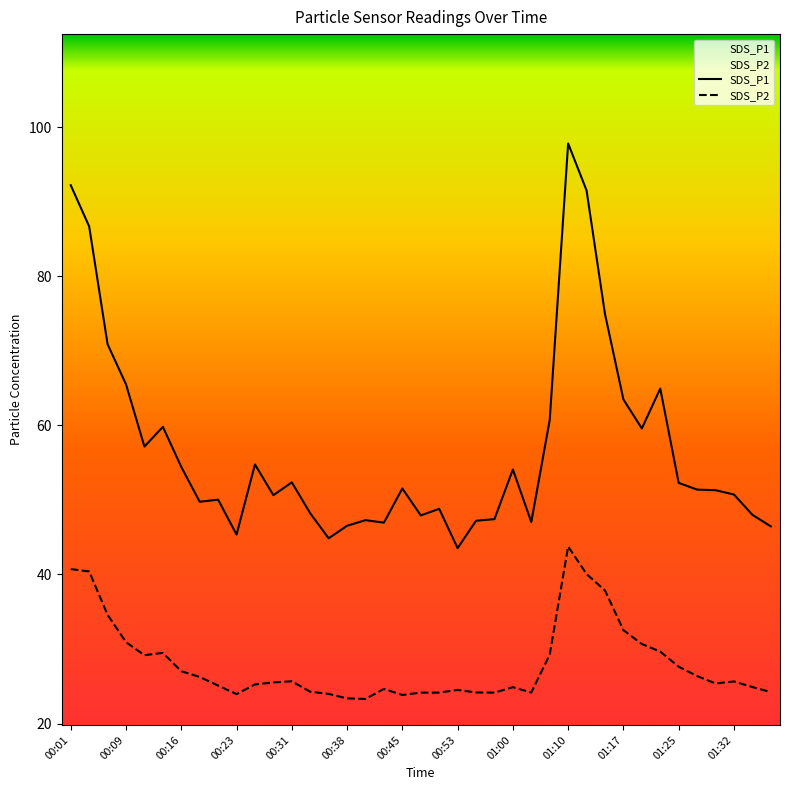

What is the sum of all SDS_P2 values?

1095.5